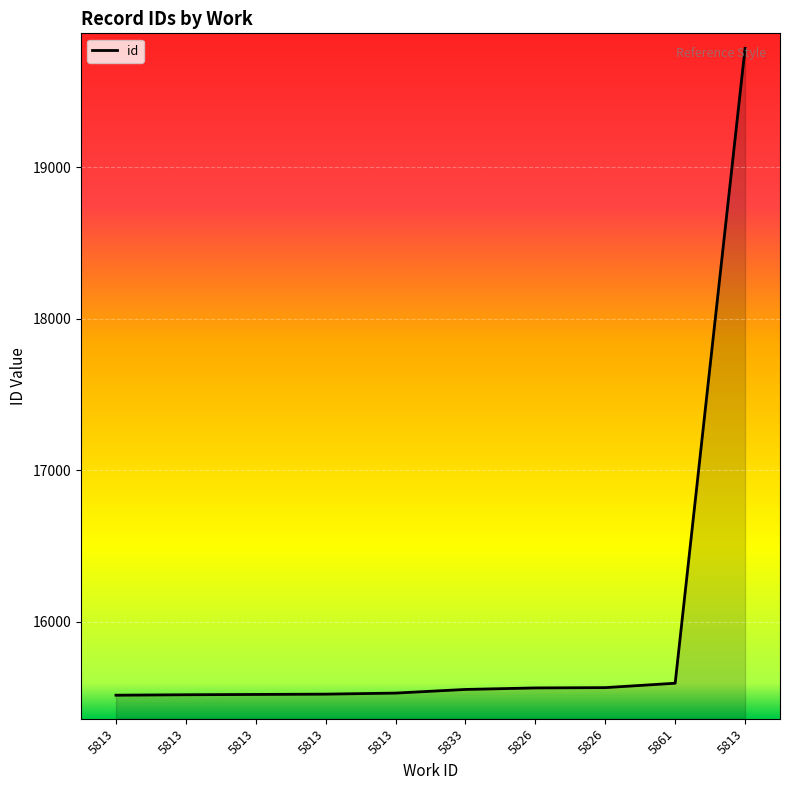

What is the ratio of the value at 5826 to the value at 5813?

1.0